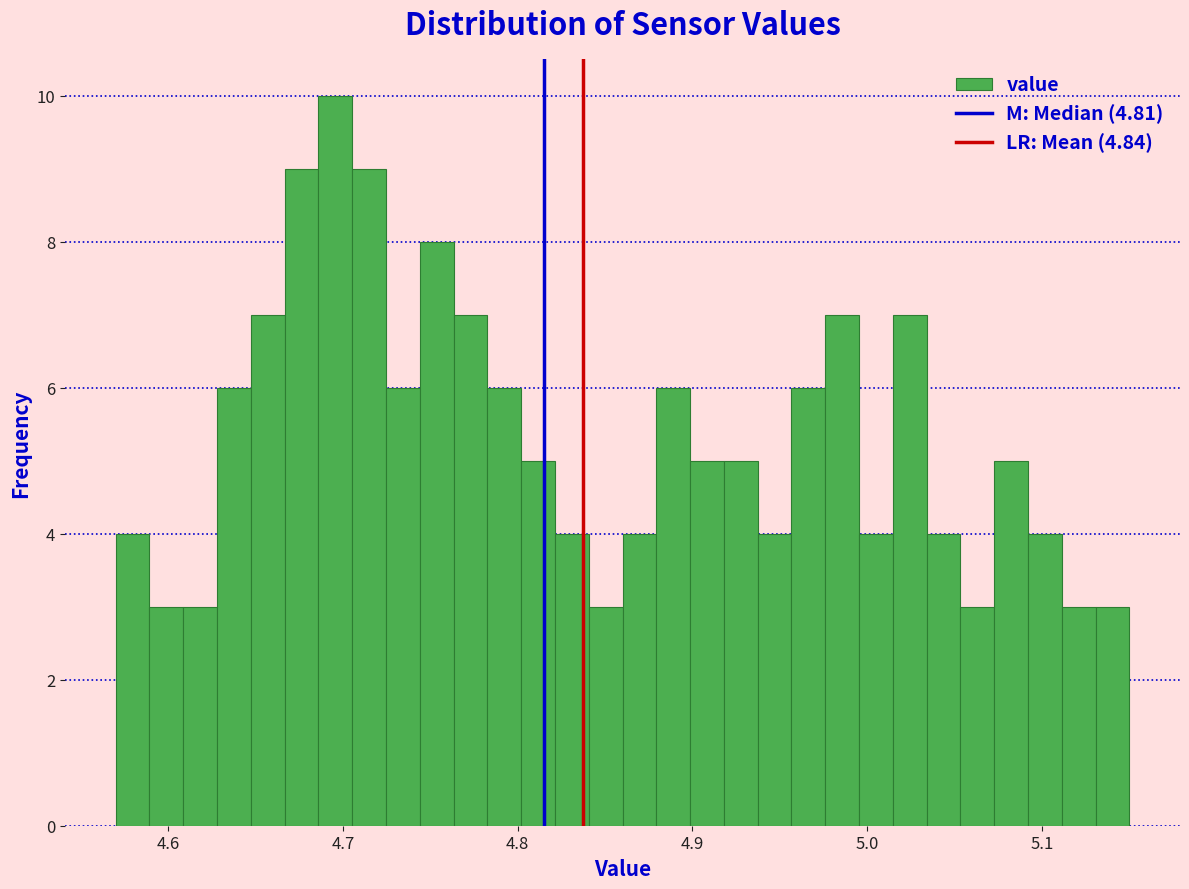

Around what value on the x-axis is the tallest bar? Give the approximate position of its centre, as read against the axis.

4.70